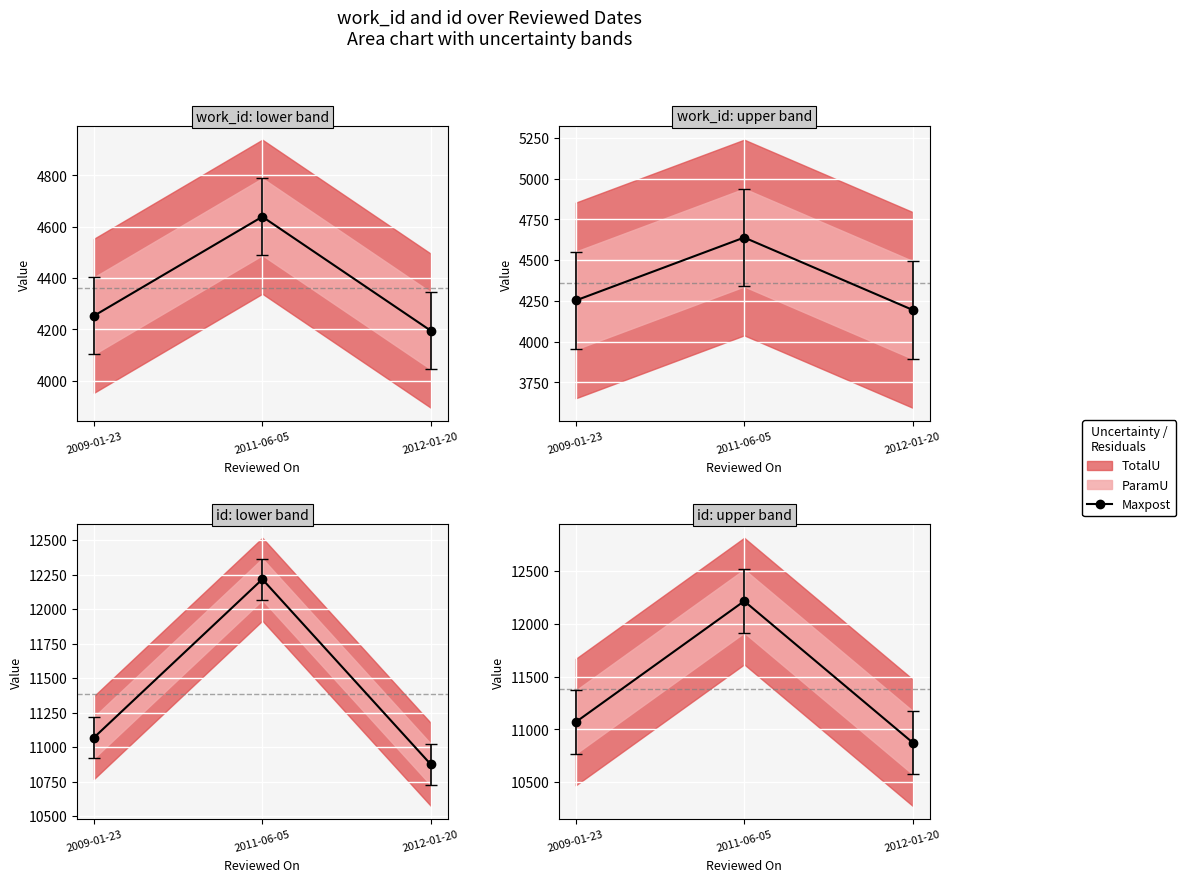

What is the greatest value displayed?

12216